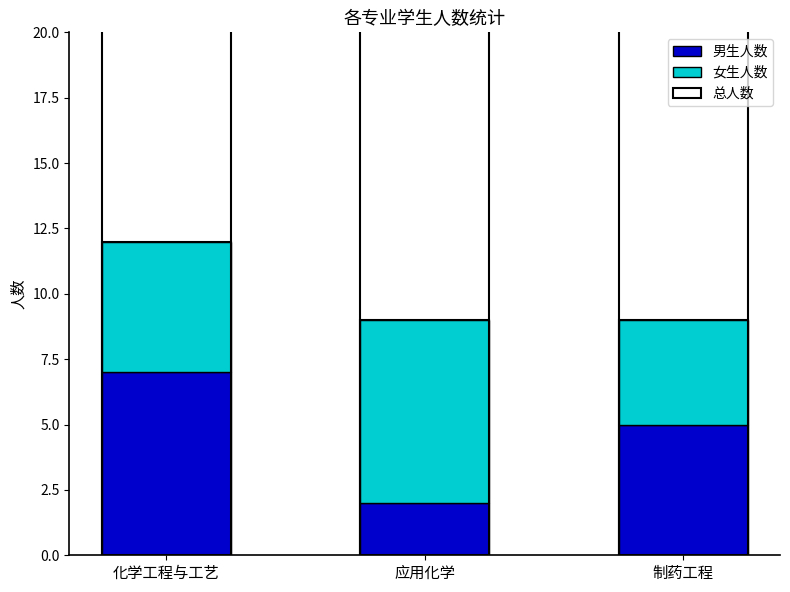

The value of 女生人数 at 应用化学 is 10. True or false?

False